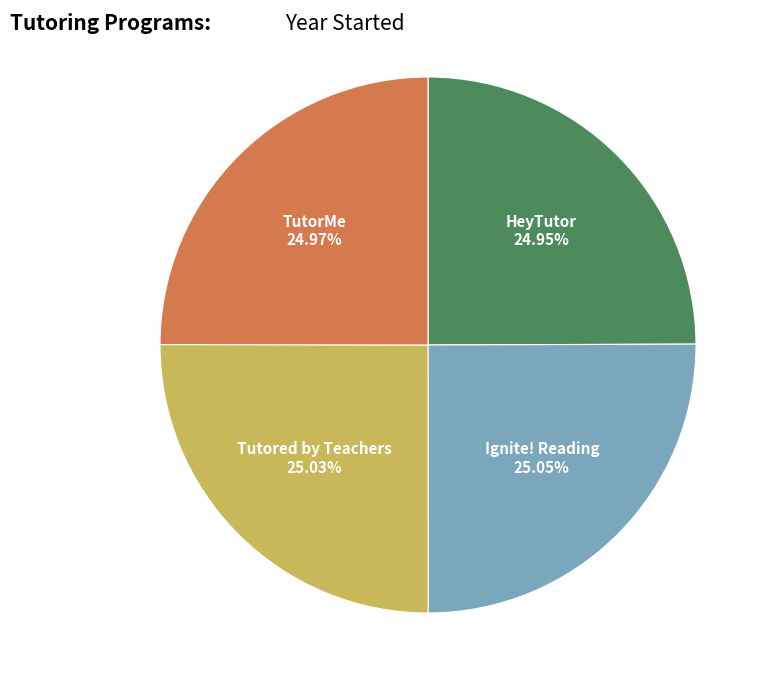

Is there a majority slice in this chart?

No